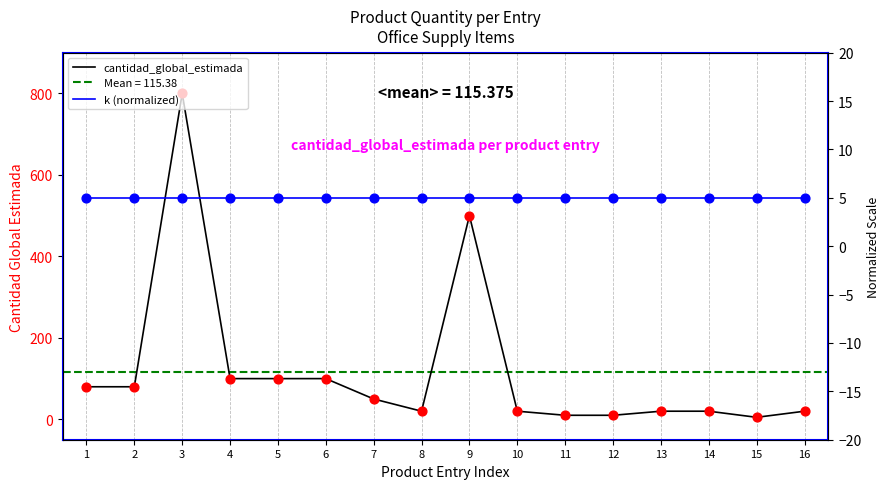

What are all the series names shown in the legend?

cantidad_global_estimada, k (normalized)